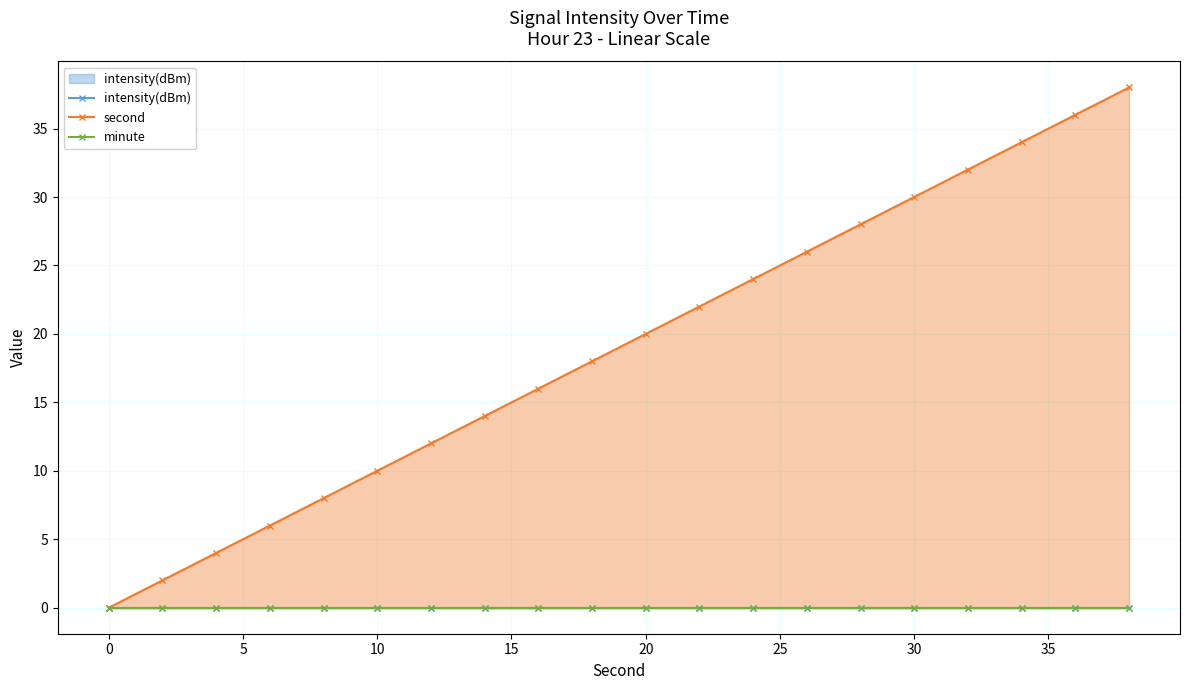

At how many categories does at least one series exceed 10?

14